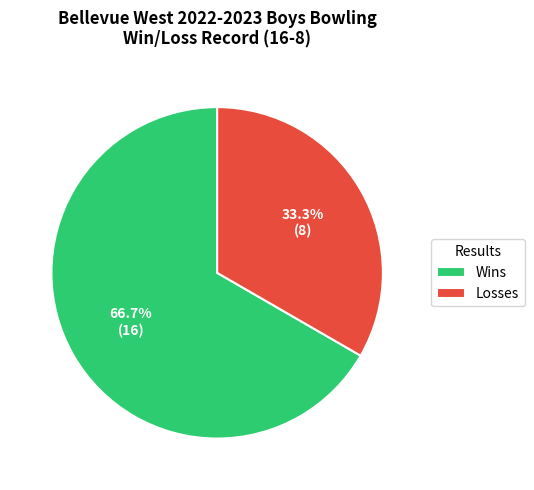

Which slice is the smallest?

Losses